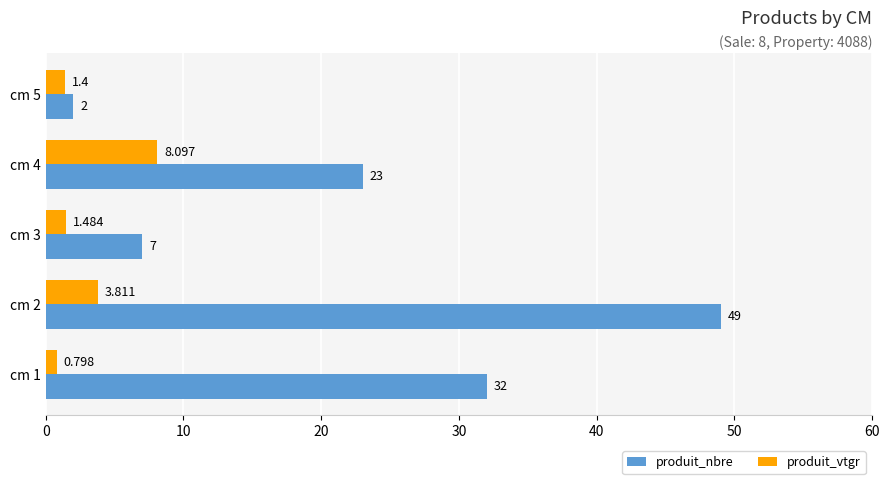

Rank the series by their maximum value, from lowest to highest.

produit_vtgr, produit_nbre